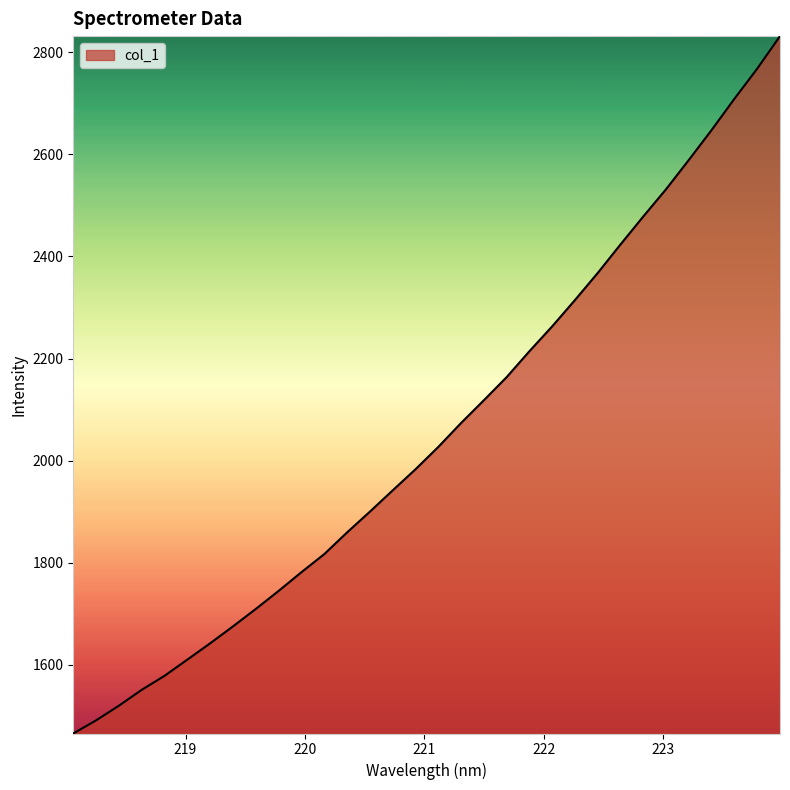

What is the average value?

2055.9